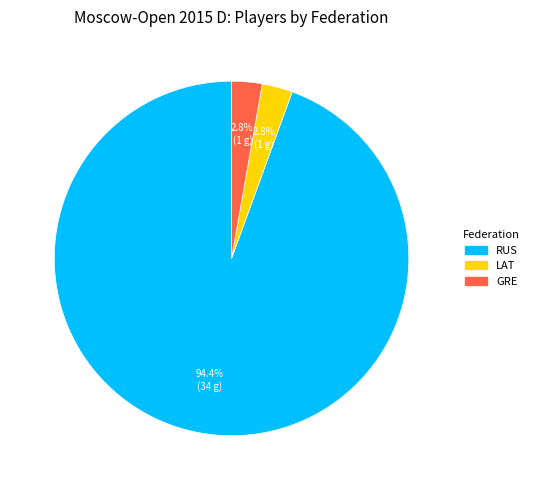

Does any single category account for the majority?

Yes